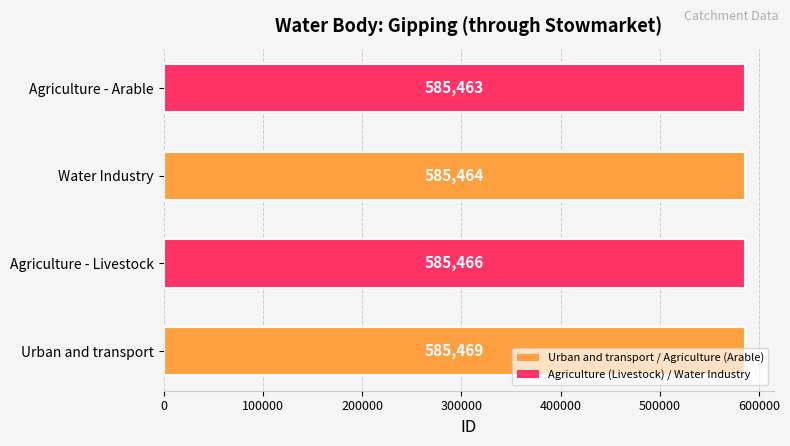

What is the maximum value shown in the chart?

585469